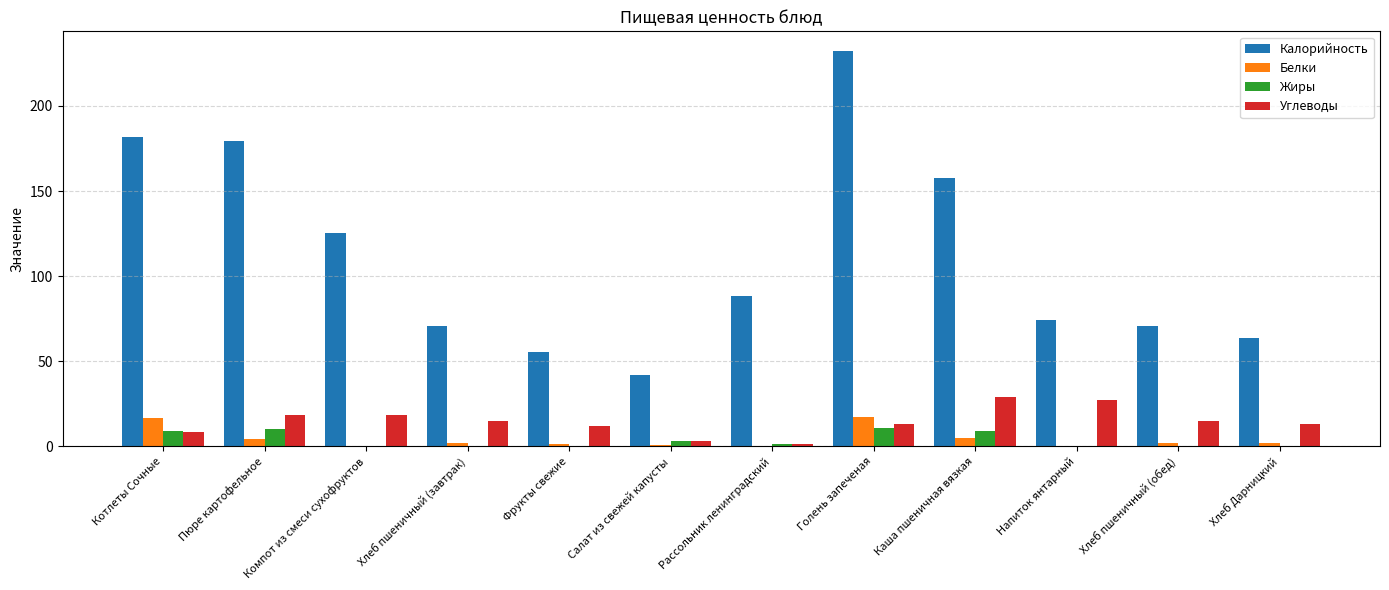

What is the spread (max minus min) of values at Хлеб пшеничный (обед)?

70.2